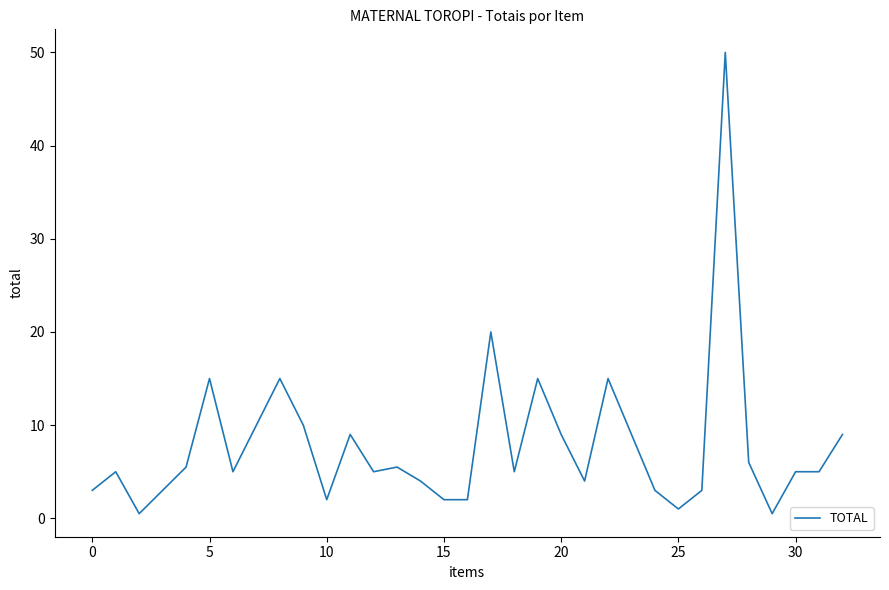

What is the sum of all values?

261.0